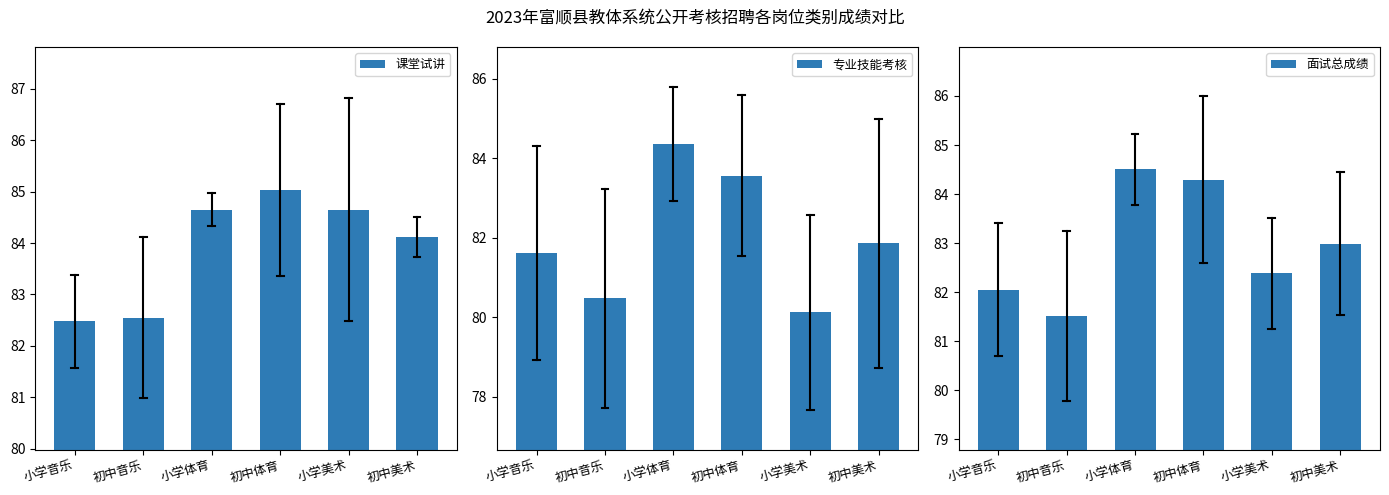

Where is 面试总成绩 nearest to the value 83?

初中美术